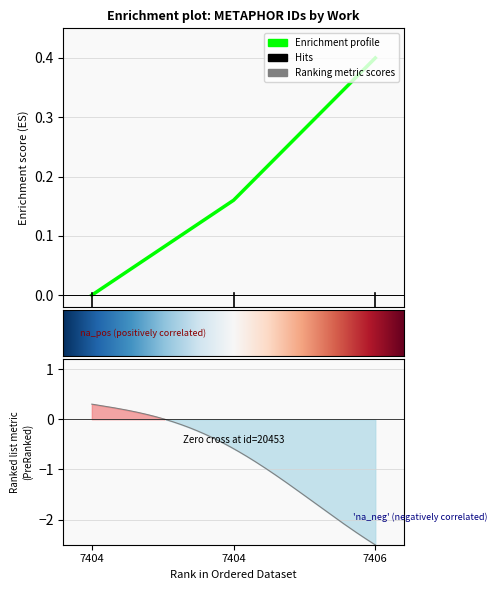

Which has a higher value, 7404 or 7404?

7404